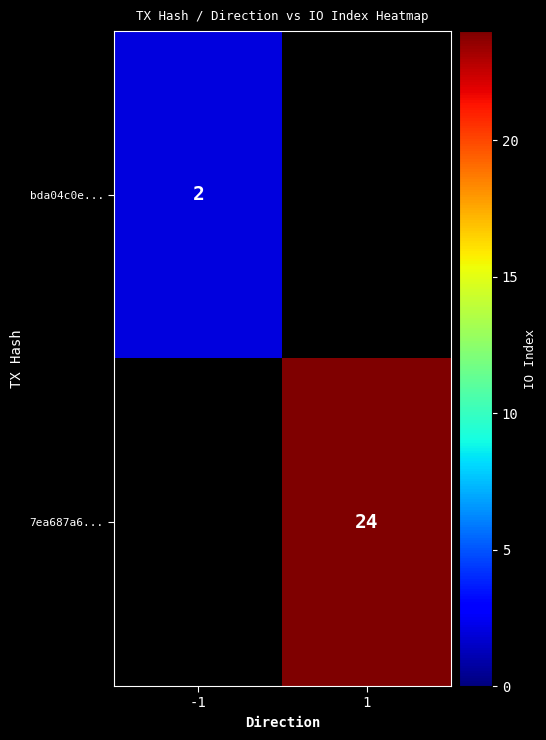

The bda04c0e... series shows 2 at -1. True or false?

True